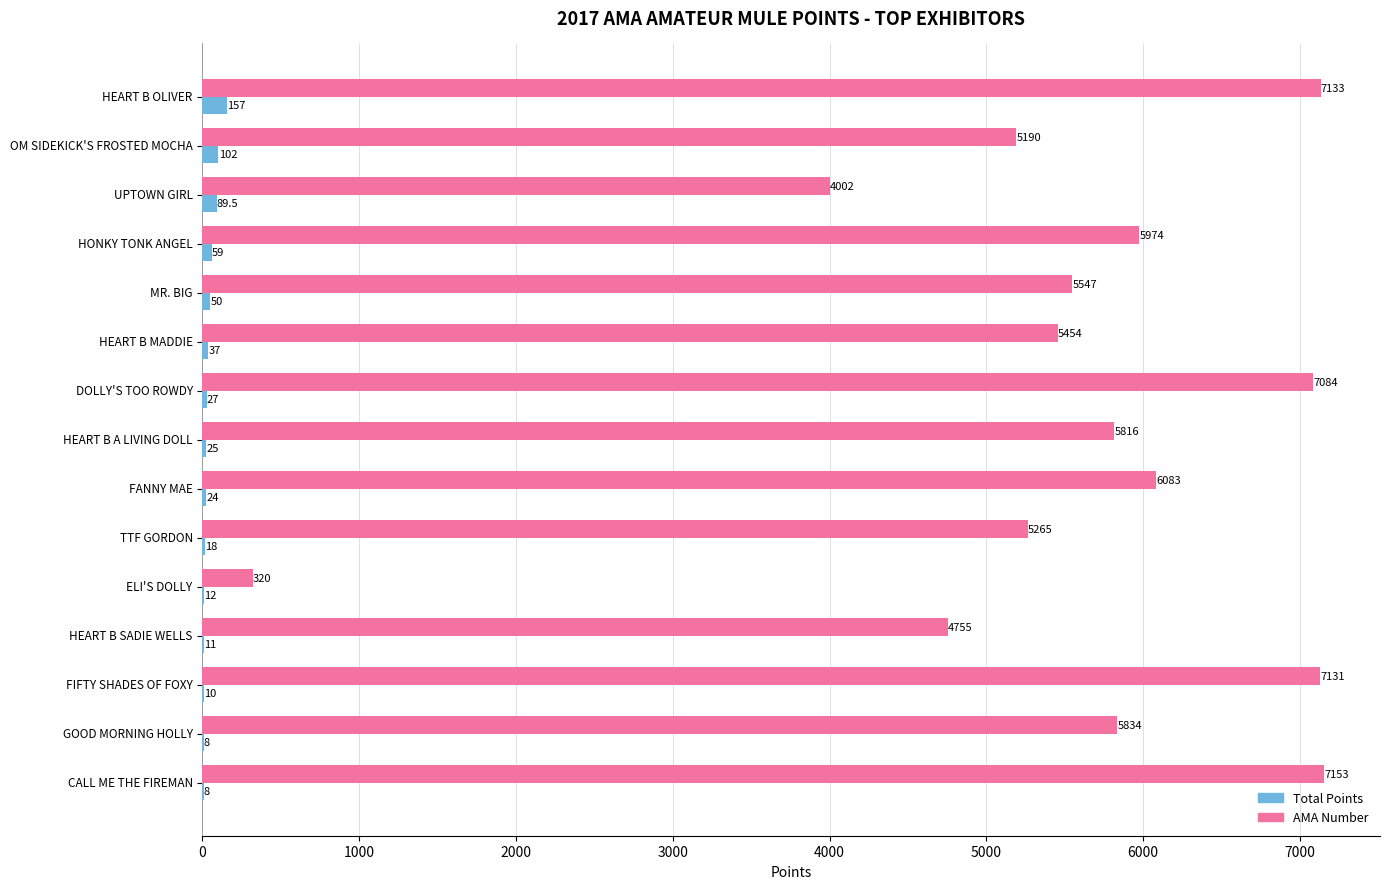

True or false: AMA Number has a value of 8907.9 at TTF GORDON.

False